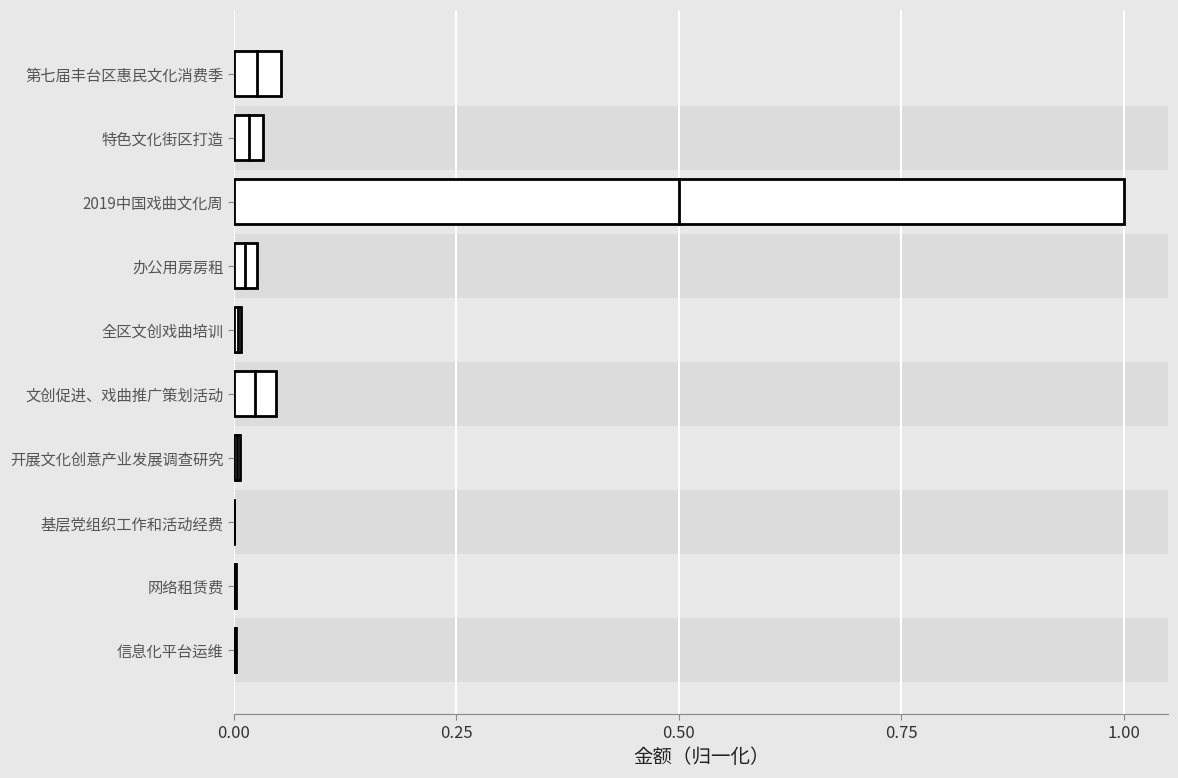

The chart shows a value of 0.0 at 全区文创戏曲培训. True or false?

True